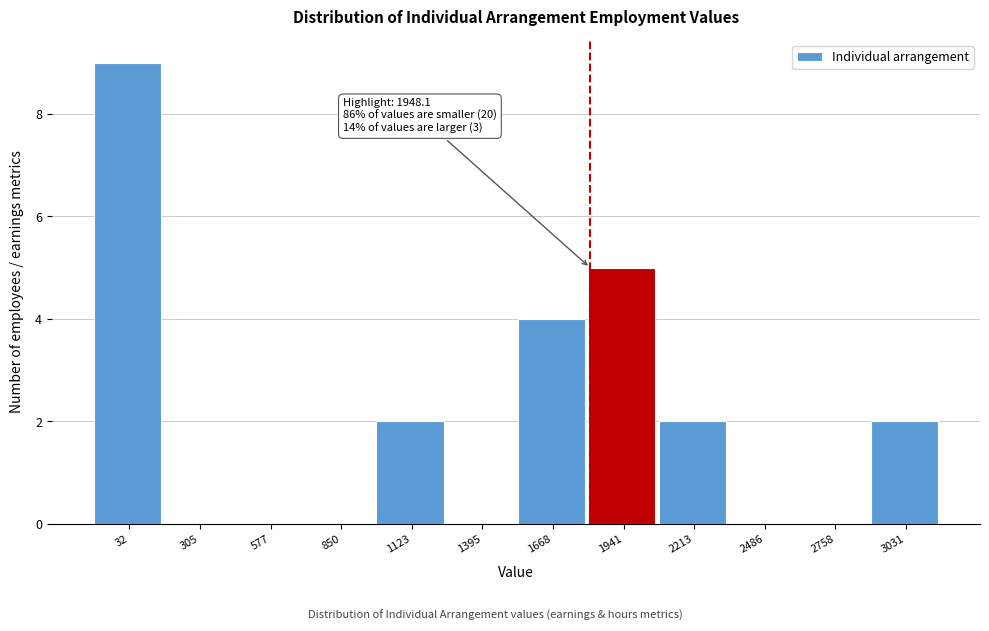

Reading right to left, transcribe all the data shown in this chart.

3031=2	2758=0	2486=0	2213=2	1941=5	1668=4	1395=0	1123=2	850=0	577=0	305=0	32=9